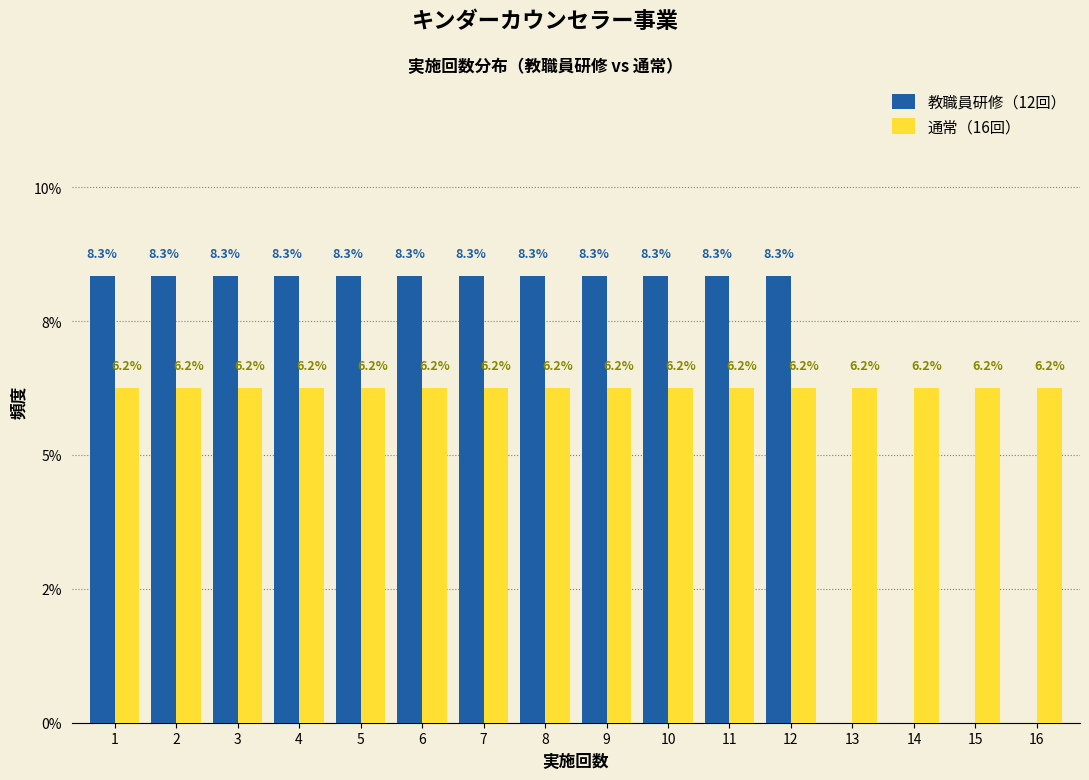

What are all the series names shown in the legend?

教職員研修（12回）, 通常（16回）